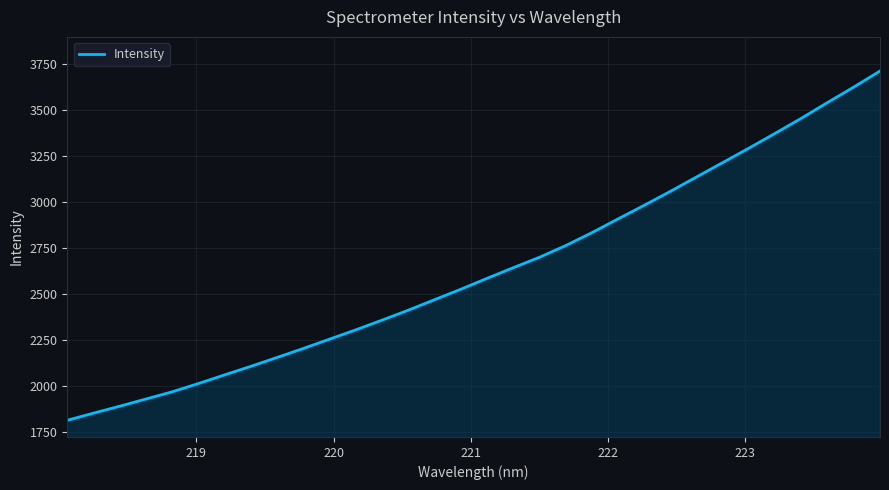

What is the smallest value displayed?

1813.0